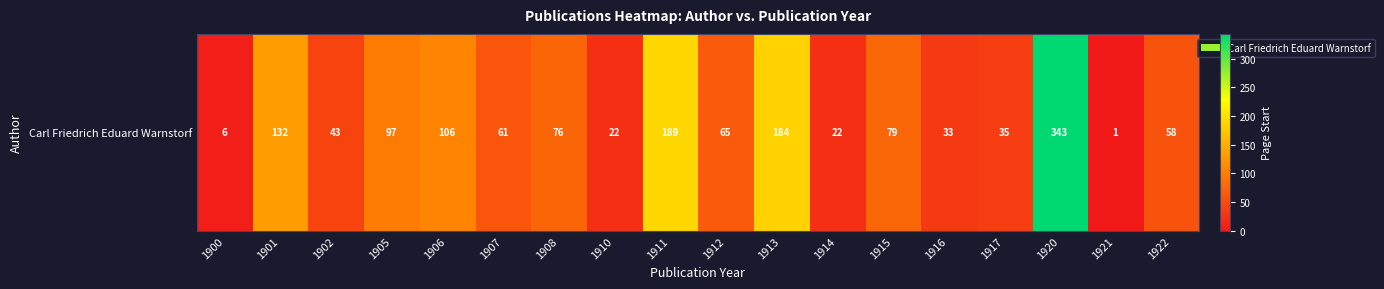

Where does the data first go above 65?

1901